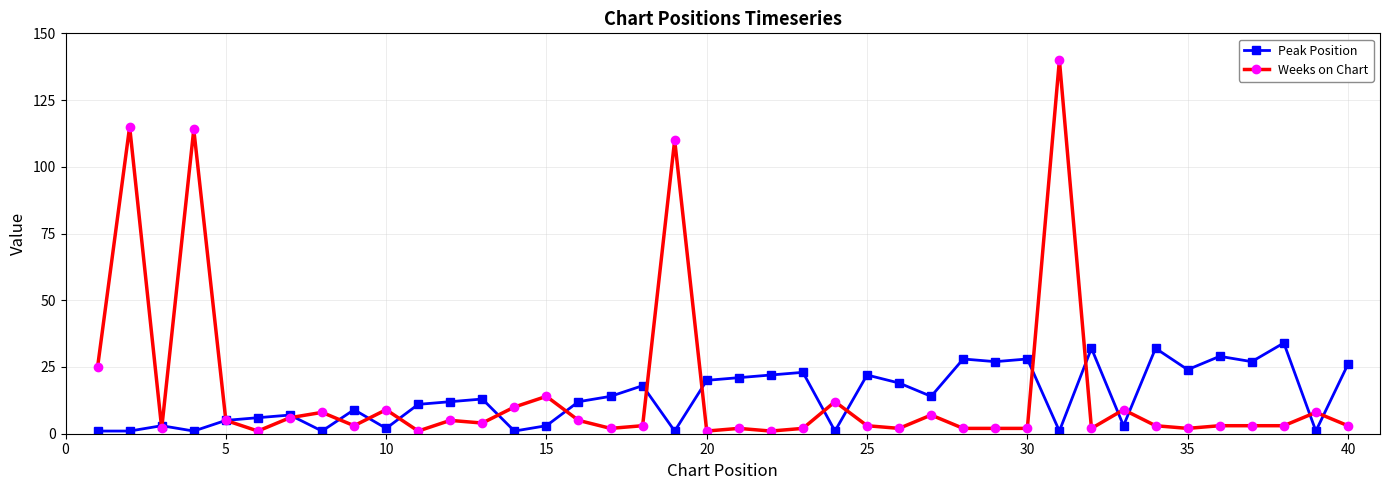

Rank the series by their maximum value, from lowest to highest.

Peak Position, Weeks on Chart